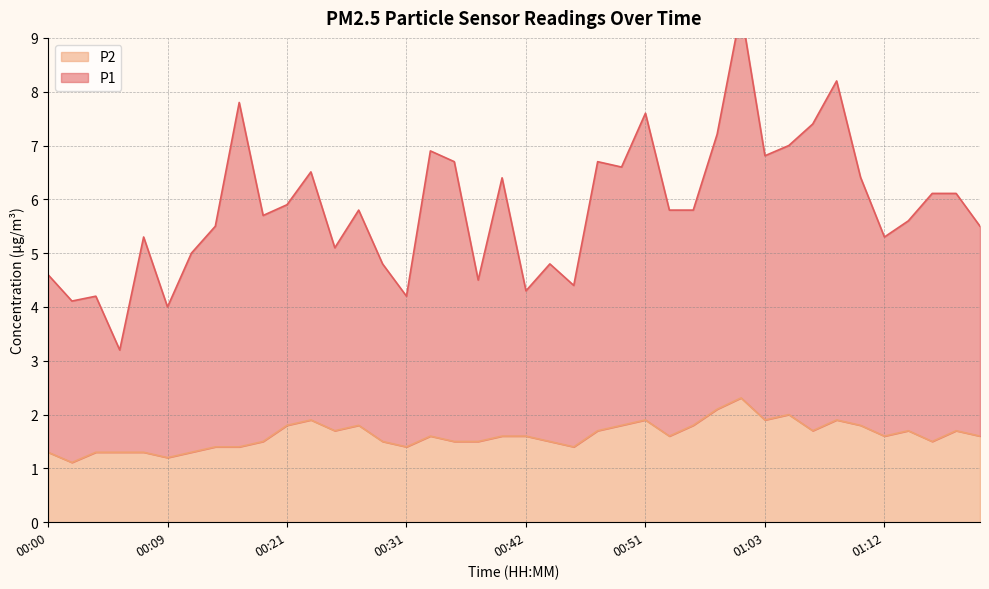

What is the minimum value for P1?

3.2